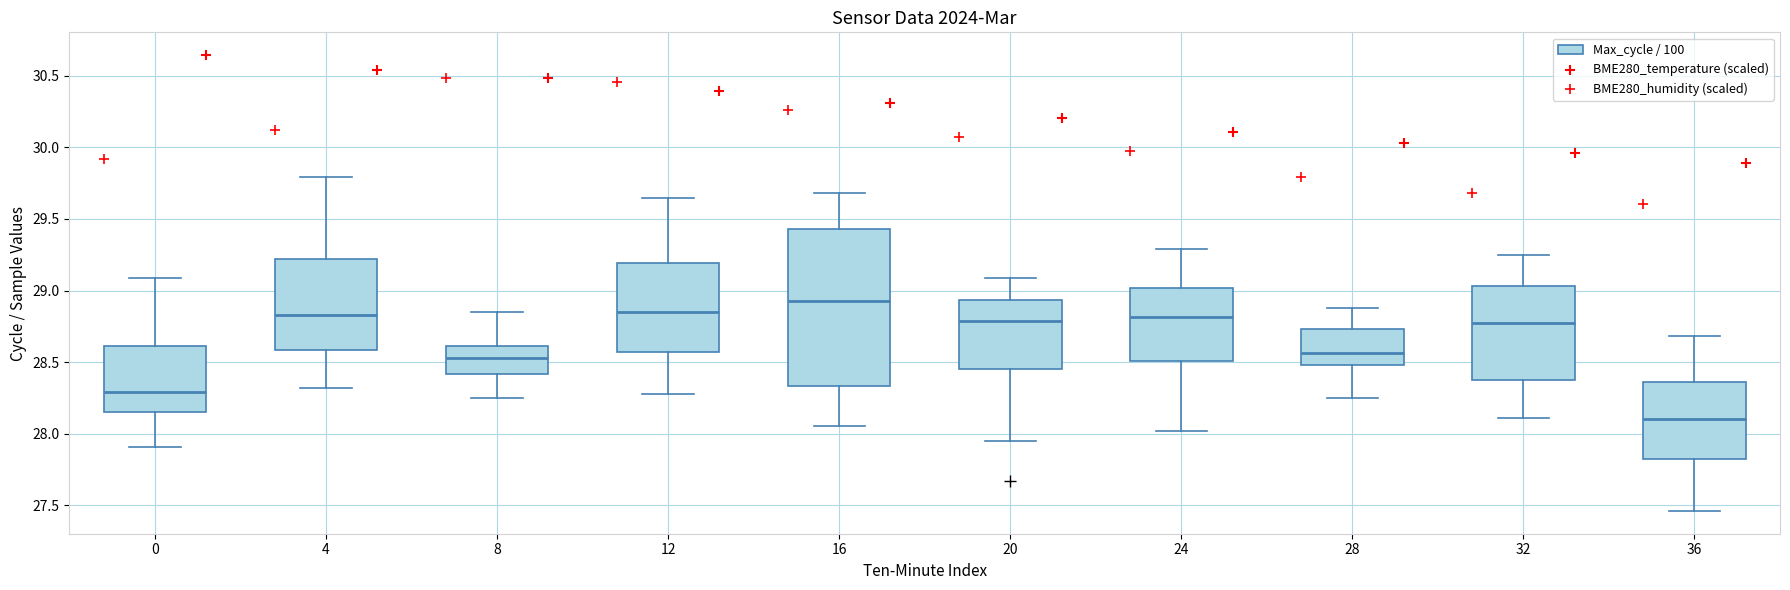

Reading left to right, read every box against the y-axis: the position of its median line, the range the box covers, and the ends of its whiskers. The values are not printed on the chart, so give them approximately, as read against the axis.

0: median 28.30, box 28.15 to 28.60, whiskers 27.90 to 29.10
4: median 28.85, box 28.60 to 29.20, whiskers 28.30 to 29.80
8: median 28.55, box 28.40 to 28.60, whiskers 28.25 to 28.85
12: median 28.85, box 28.55 to 29.20, whiskers 28.30 to 29.65
16: median 28.95, box 28.35 to 29.45, whiskers 28.05 to 29.70
20: median 28.80, box 28.45 to 28.95, whiskers 27.95 to 29.10
24: median 28.80, box 28.50 to 29.00, whiskers 28.00 to 29.30
28: median 28.55, box 28.50 to 28.75, whiskers 28.25 to 28.90
32: median 28.80, box 28.40 to 29.05, whiskers 28.10 to 29.25
36: median 28.10, box 27.80 to 28.35, whiskers 27.45 to 28.70